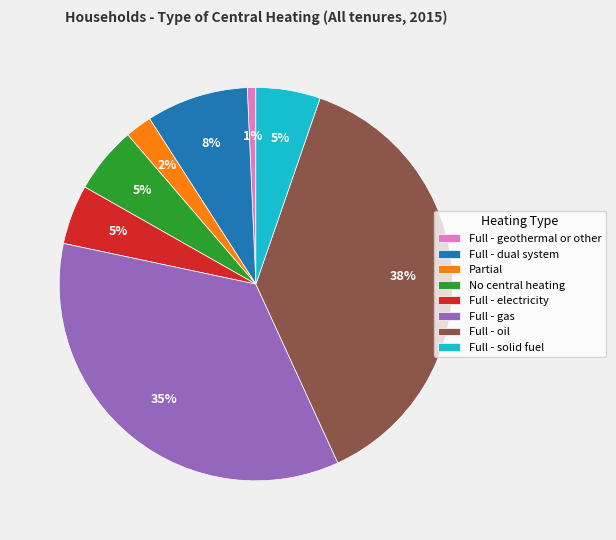

Is Full - oil the majority of the pie?

No